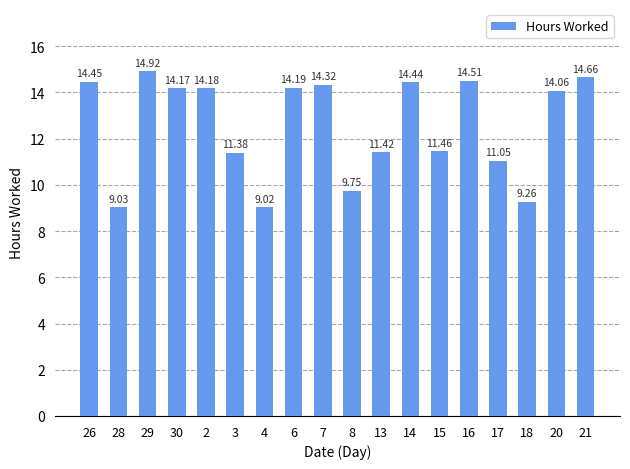

How many data points are less than 14?

8